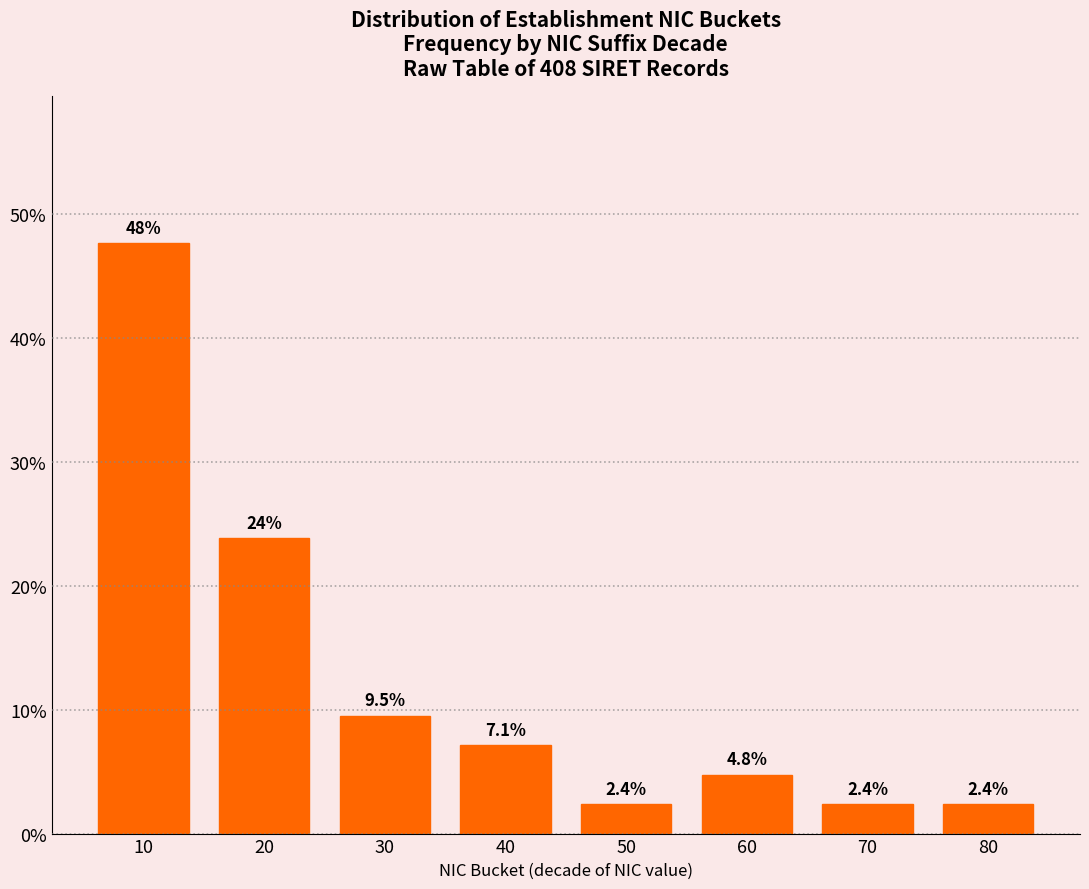

Reading left to right, transcribe all the data shown in this chart.

47.6	23.8	9.5	7.1	2.4	4.8	2.4	2.4